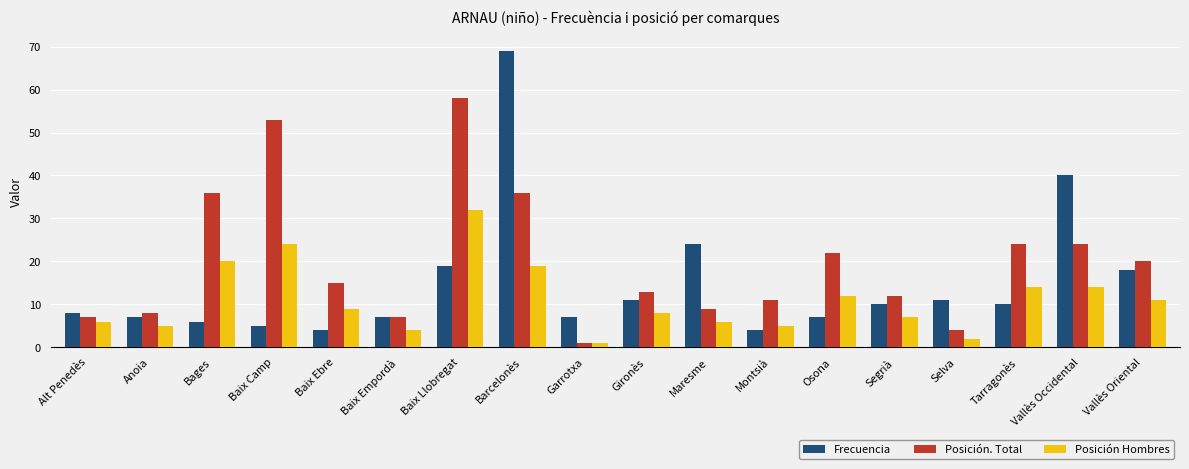

The Frecuencia series shows 7 at Garrotxa. True or false?

True